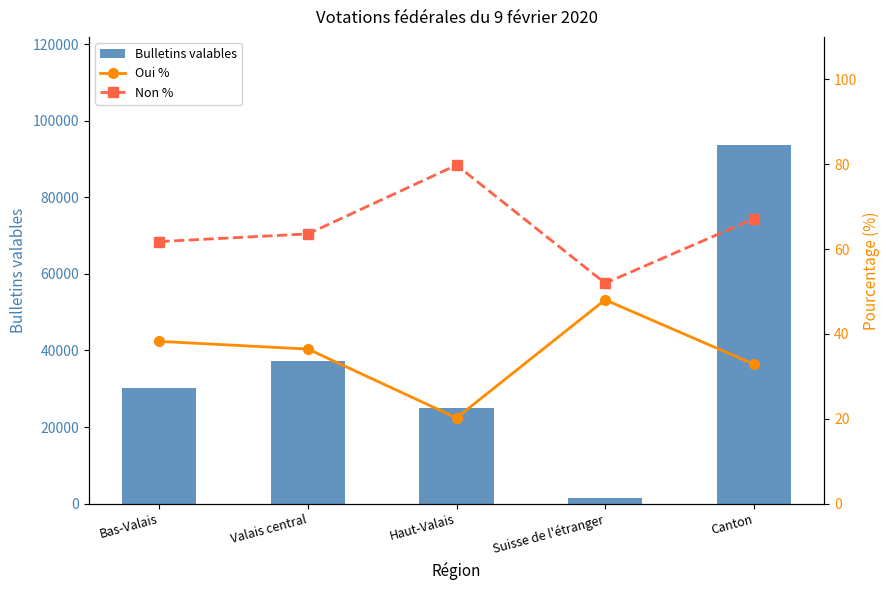

The Oui % series shows 32.9 at Canton. True or false?

True